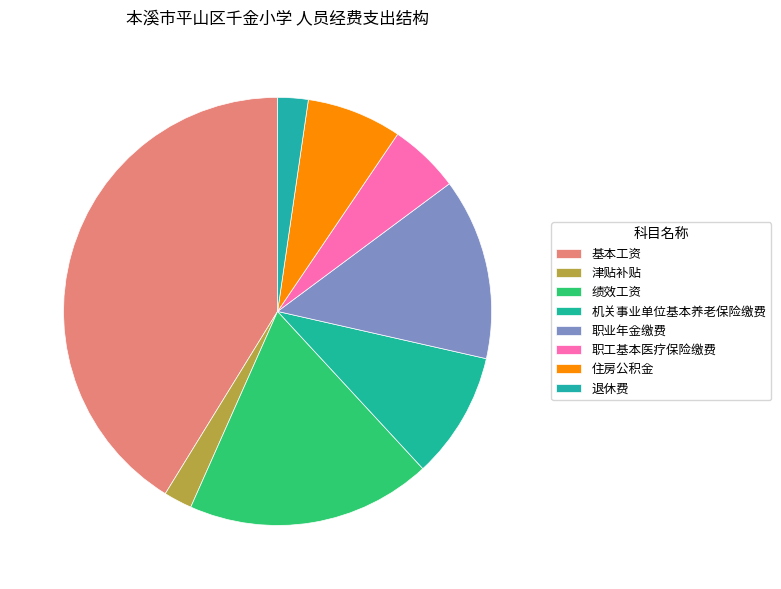

How many slices are in this pie chart?

8